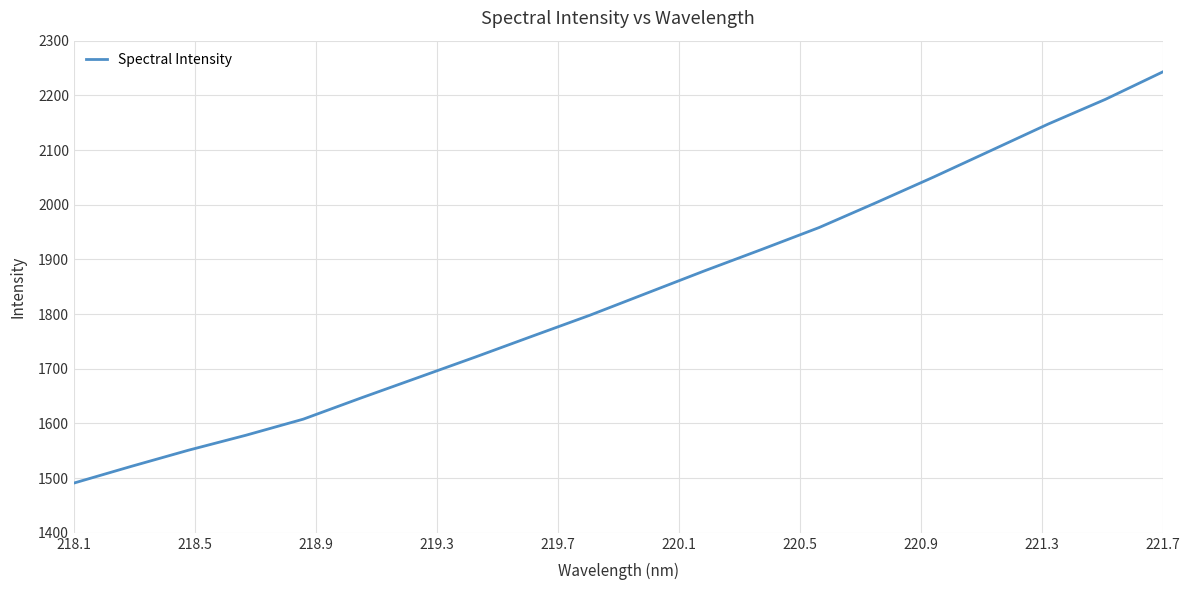

What is the maximum value shown in the chart?

2242.8